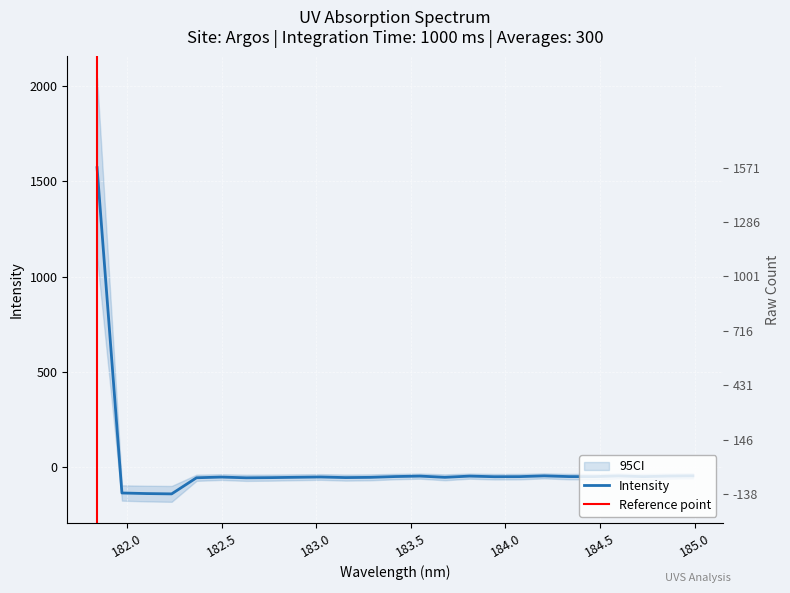

List the labels in order of value, largest first.

181.8418, 184.9911297472, 184.2046578328, 184.5979655002, 184.8600909338, 183.5488263418, 183.811206745, 183.4176122368, 184.3357763242, 184.46687888, 184.0735234058, 184.7290361848, 183.9423730432, 183.0238743082, 182.498667305, 182.8925964608, 183.6800245112, 183.2863821962, 183.15513622, 182.7613026778, 182.3673257152, 182.6299929592, 181.9732053322, 182.1045947288, 182.2359681898